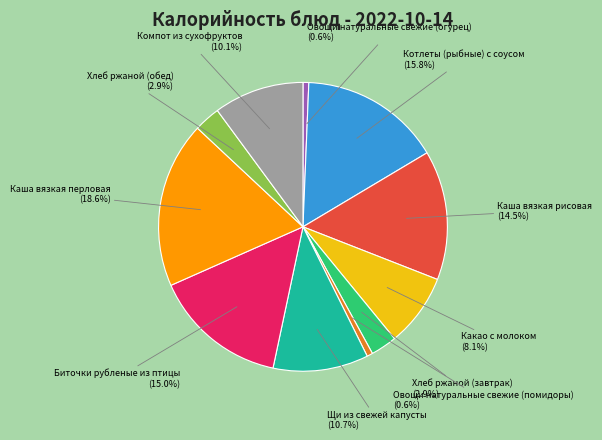

What is the ratio of the value at Щи из свежей капусты to the value at Какао с молоком?

1.3